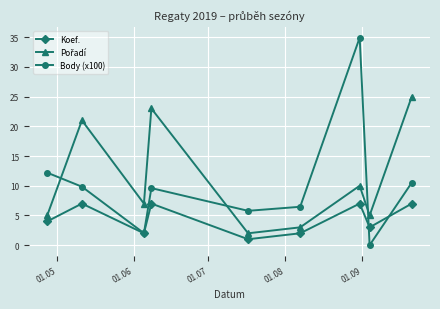

How many values in the Body (x100) series are below 9?

4